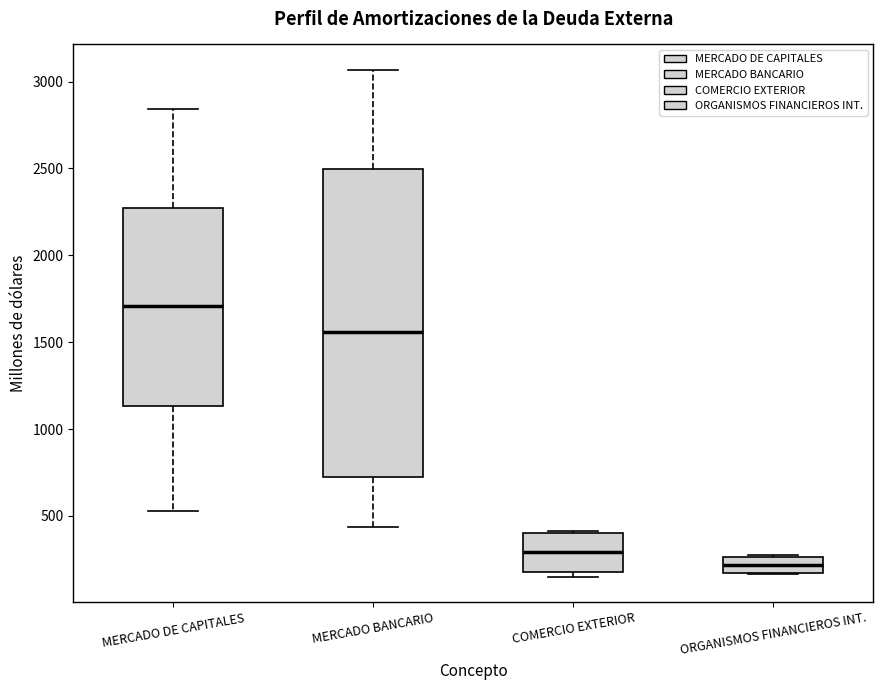

Reading left to right, read every box against the y-axis: the position of its median line, the range the box covers, and the ends of its whiskers. The values are not printed on the chart, so give them approximately, as read against the axis.

MERCADO DE CAPITALES: median 1700, box 1150 to 2250, whiskers 550 to 2850
MERCADO BANCARIO: median 1550, box 700 to 2500, whiskers 450 to 3050
COMERCIO EXTERIOR: median 300, box 200 to 400, whiskers 150 to 400
ORGANISMOS FINANCIEROS INT.: median 200, box 150 to 250, whiskers 150 to 250